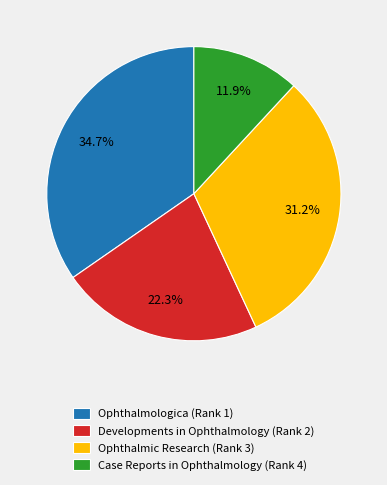

Does Ophthalmic Research (Rank 3) account for over 50% of the chart?

No